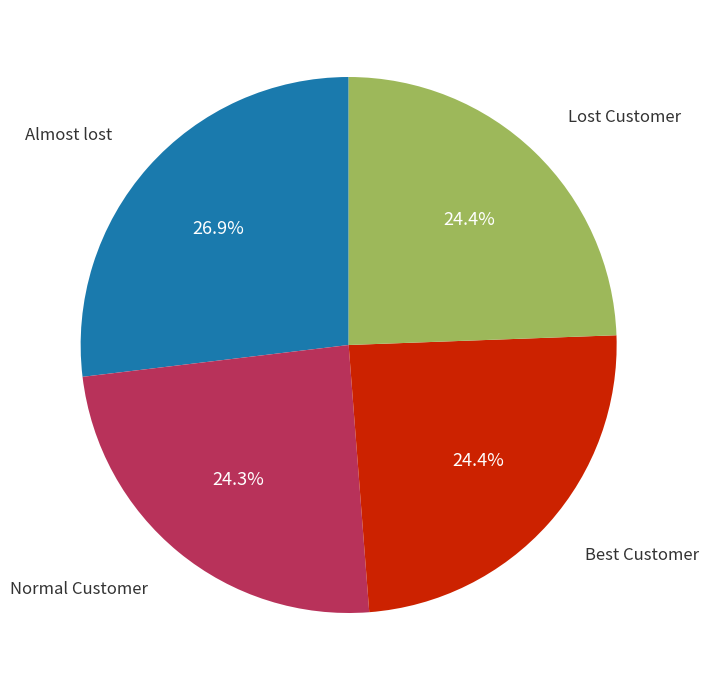

Is there any slice that represents more than half of the pie?

No